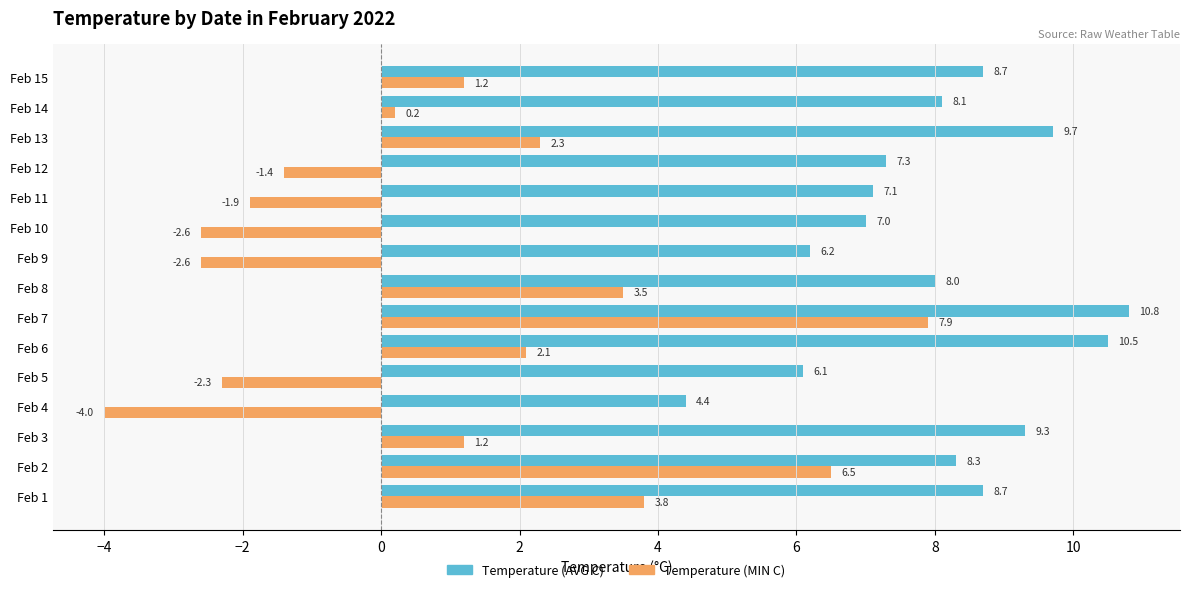

What is the difference between the highest and lowest values at Feb 11?

9.0